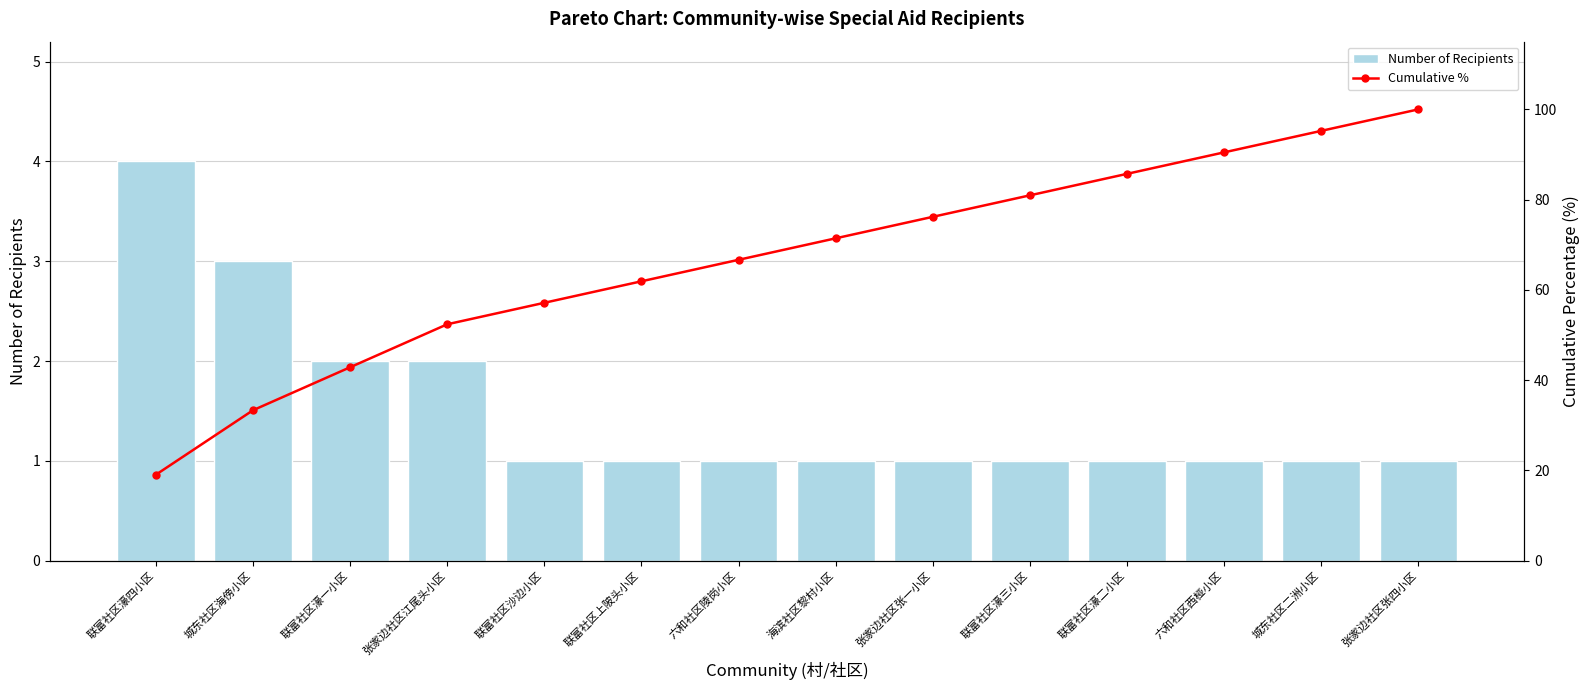

Reading left to right, what are all the values shown in this chart?

Number of Recipients: 4.0	3.0	2.0	2.0	1.0	1.0	1.0	1.0	1.0	1.0	1.0	1.0	1.0	1.0
Cumulative %: 19.0	33.3	42.9	52.4	57.1	61.9	66.7	71.4	76.2	81.0	85.7	90.5	95.2	100.0